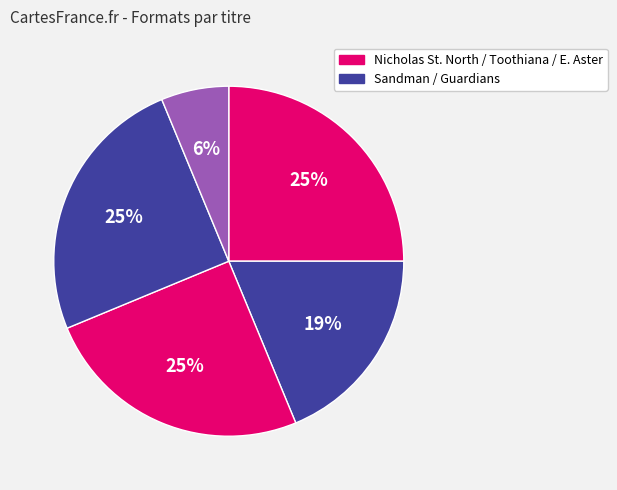

Count the number of slices in the pie.

5